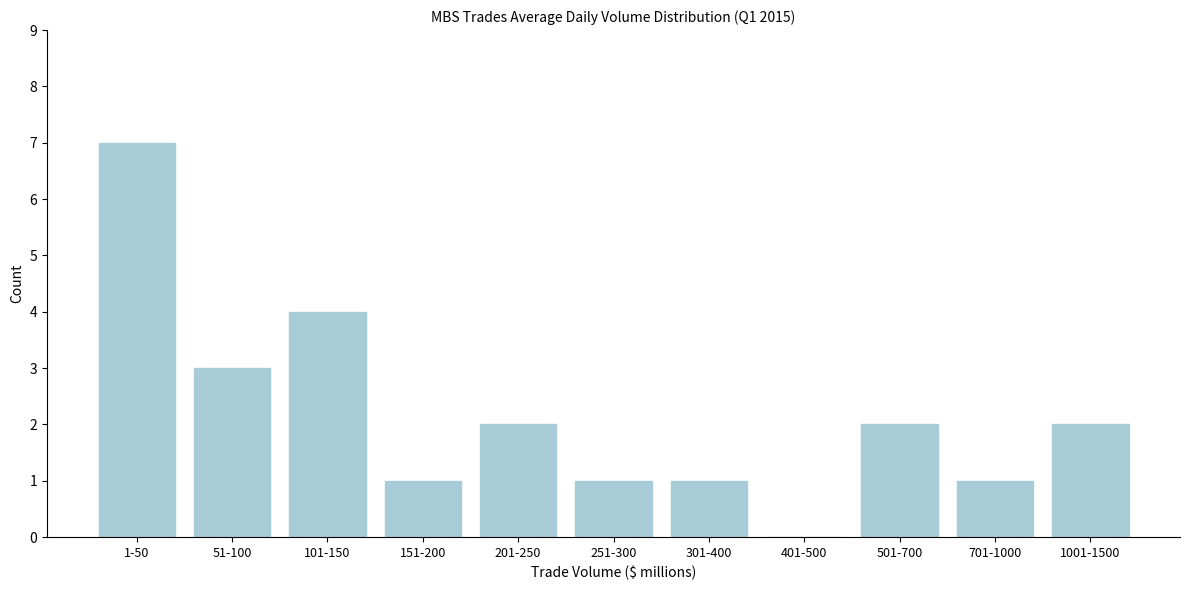

Reading left to right, extract all data points from this chart.

1-50=7	51-100=3	101-150=4	151-200=1	201-250=2	251-300=1	301-400=1	401-500=0	501-700=2	701-1000=1	1001-1500=2